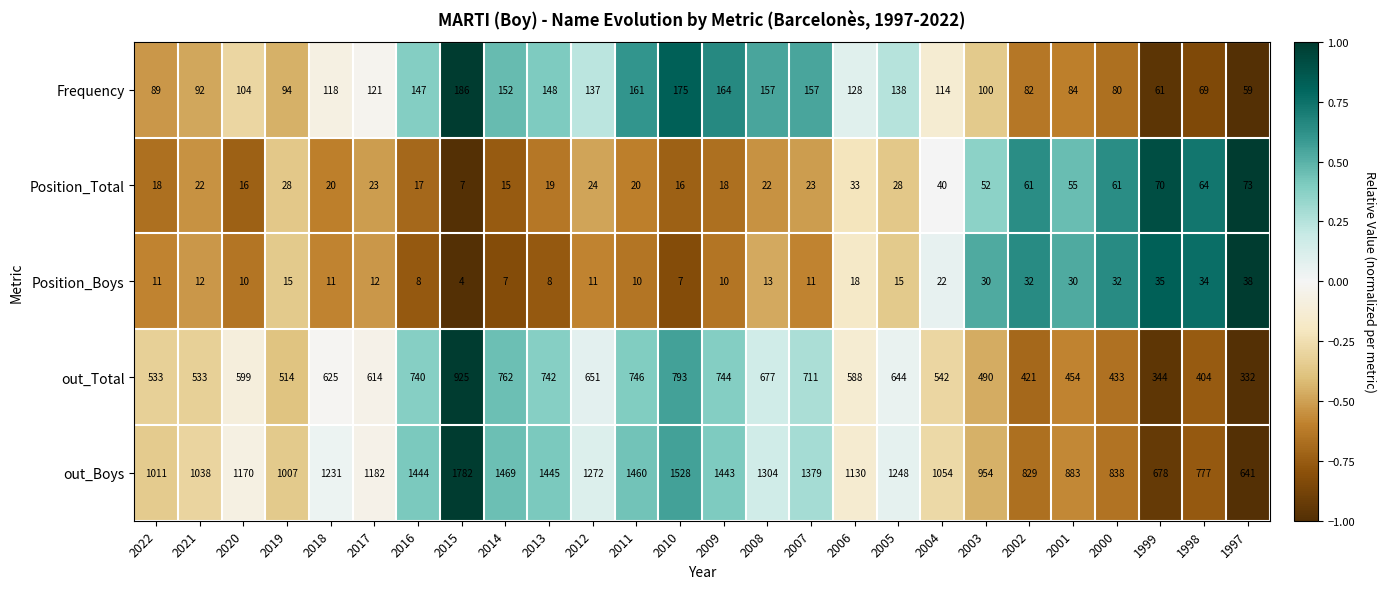

Which category has the lowest value in the Frequency series?

1997